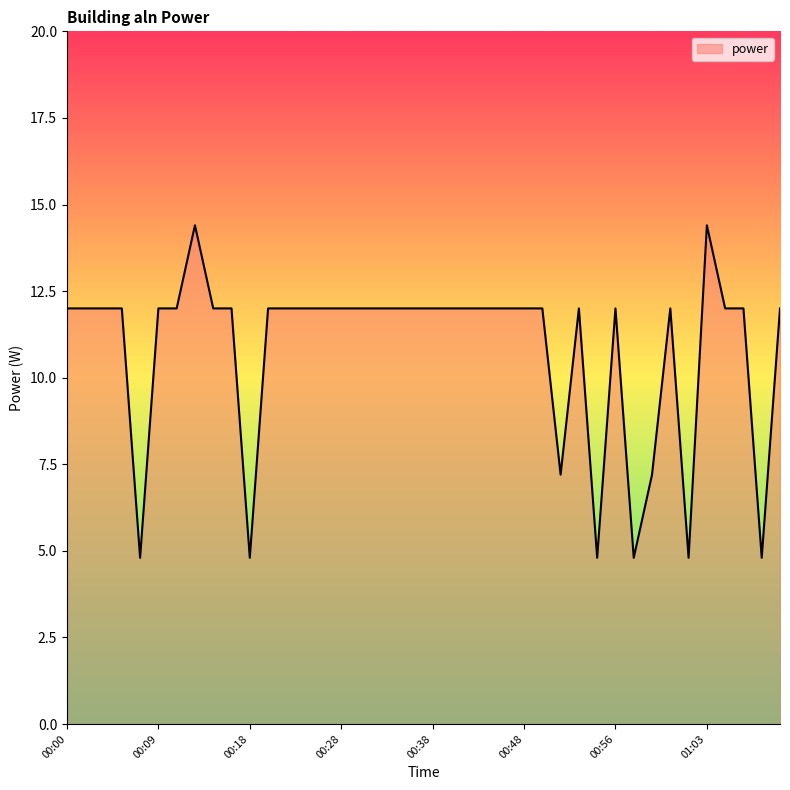

What is the greatest value displayed?

14.4